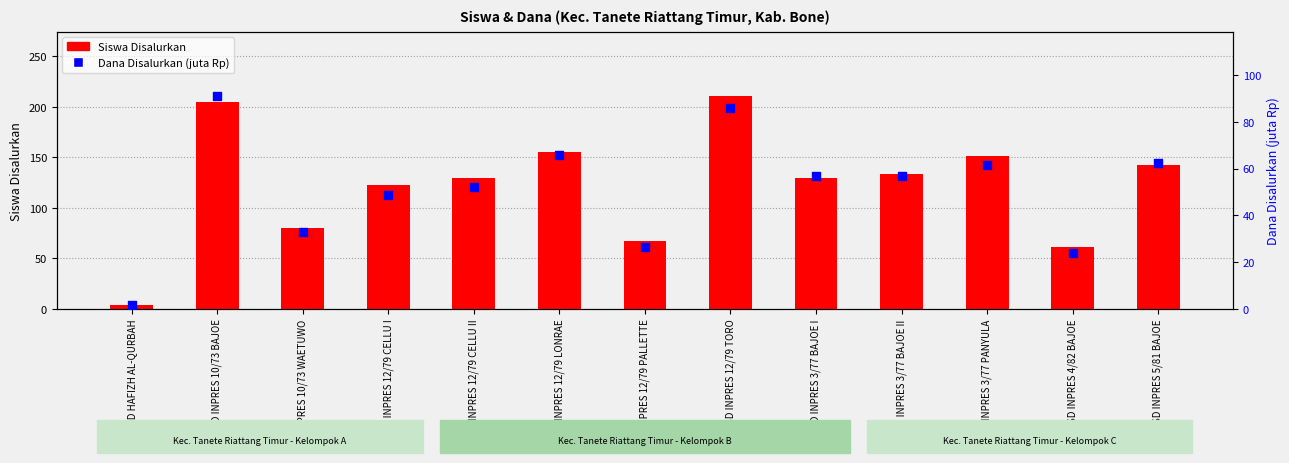

At which category is the sum across all series the highest?

SD INPRES 12/79 TORO